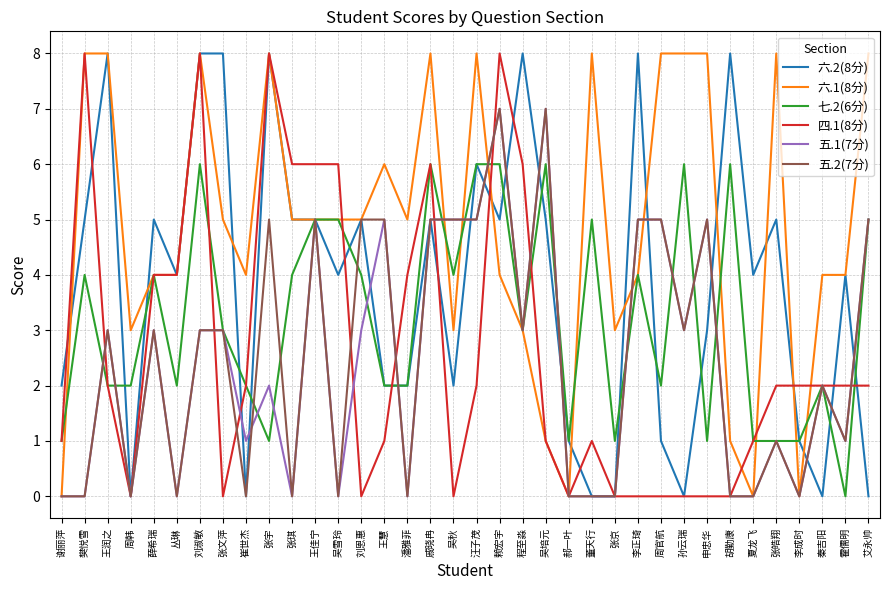

What is the total value across all series at 李成时?

4